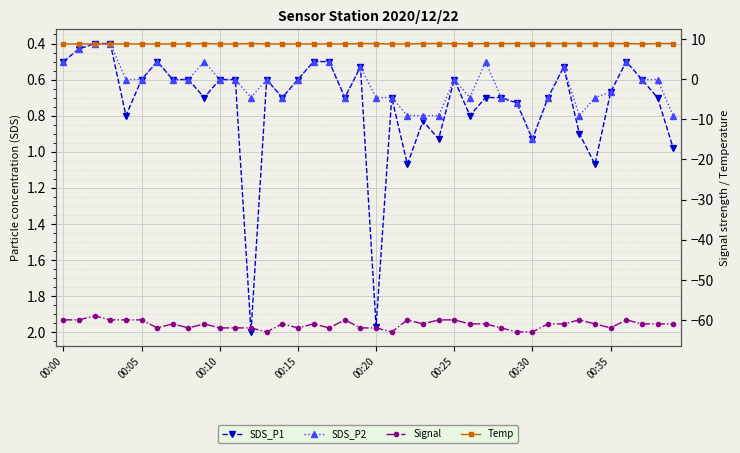

What is the sum of the Signal values at 21 and 28?

-125.0